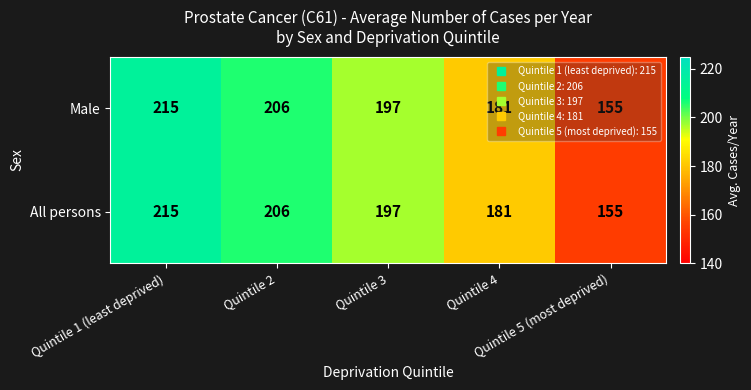

What is the total value across all series at Quintile 1 (least deprived)?

430